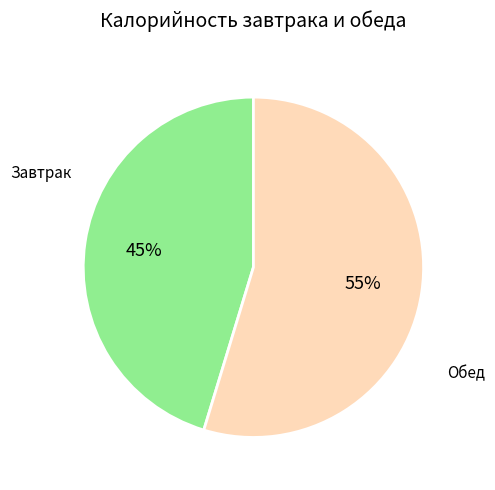

How many segments does this pie chart have?

2